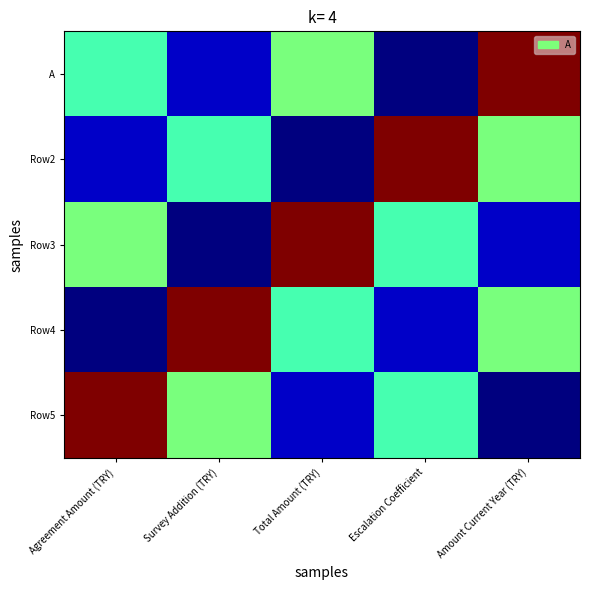

At which category is the sum across all series the highest?

Amount Current Year (TRY)